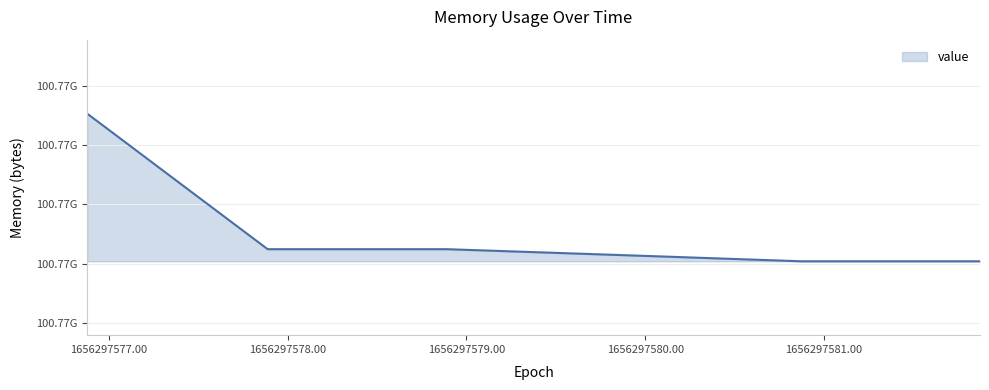

Rank the categories by value from lowest to highest.

1656297580.874, 1656297581.873, 1656297579.891, 1656297577.888, 1656297578.889, 1656297576.878